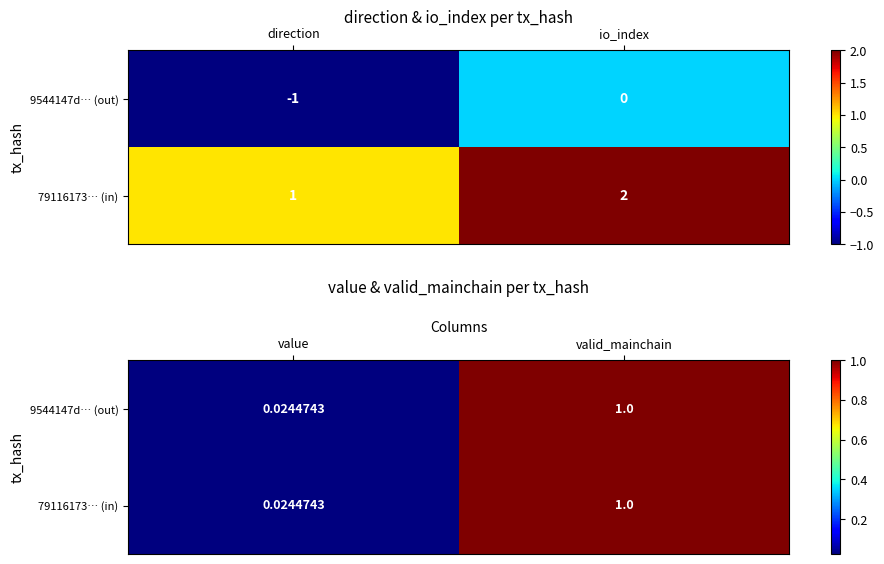

At which label is 79116173… (in) closest to 0?

value